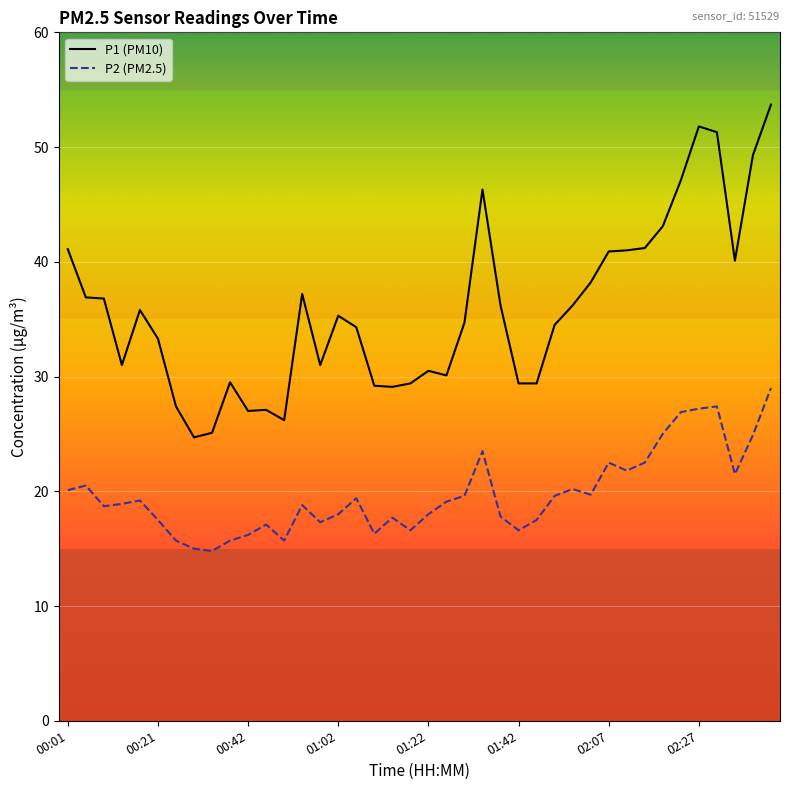

What is the sum of all P1 (PM10) values?

1432.4